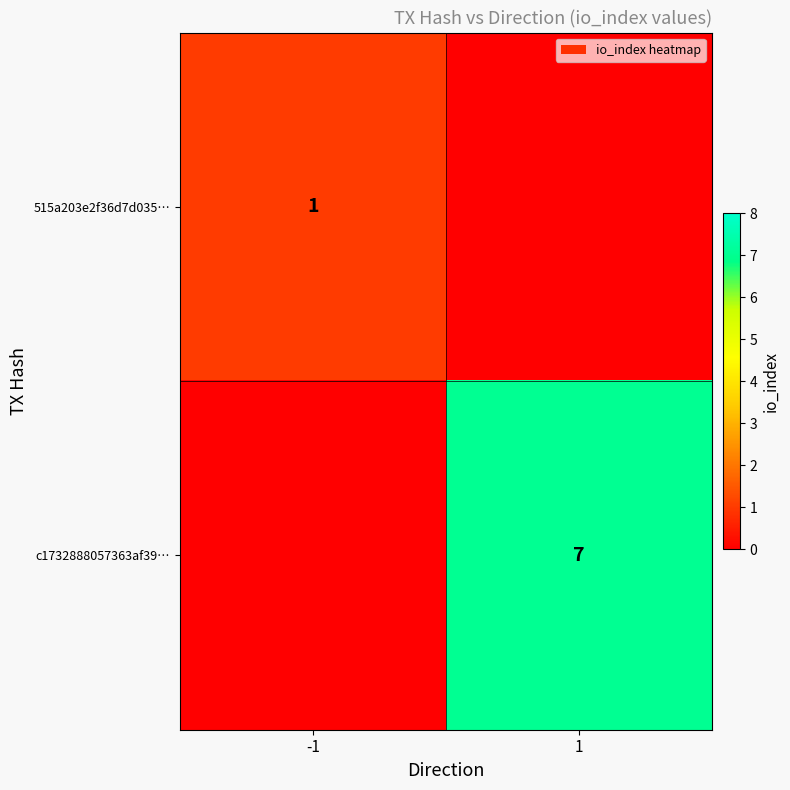

The c1732888057363af39… series shows 2 at 1. True or false?

False